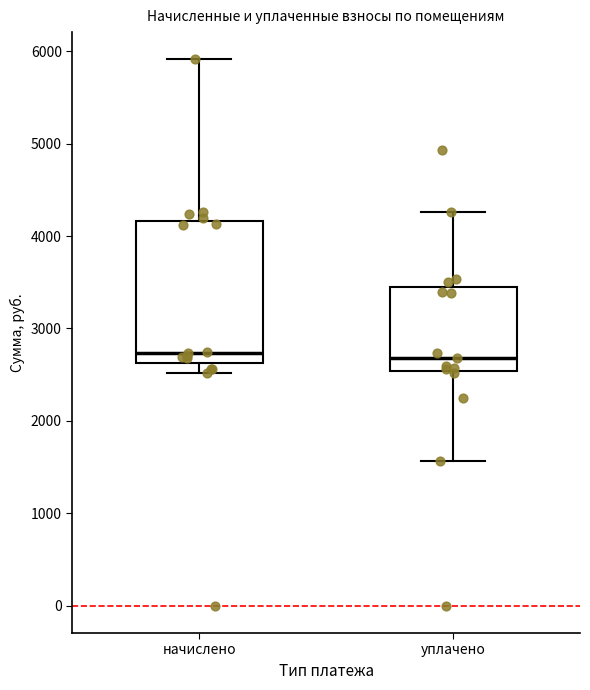

Reading left to right, transcribe this box plot: for each box, give where its median line is, the range the box spans, and where its two whiskers end, as read against the y-axis. The values are not printed on the chart, so give them approximately, as read against the axis.

начислено: median 2700, box 2600 to 4200, whiskers 2500 to 5900
уплачено: median 2700, box 2500 to 3400, whiskers 1600 to 4300